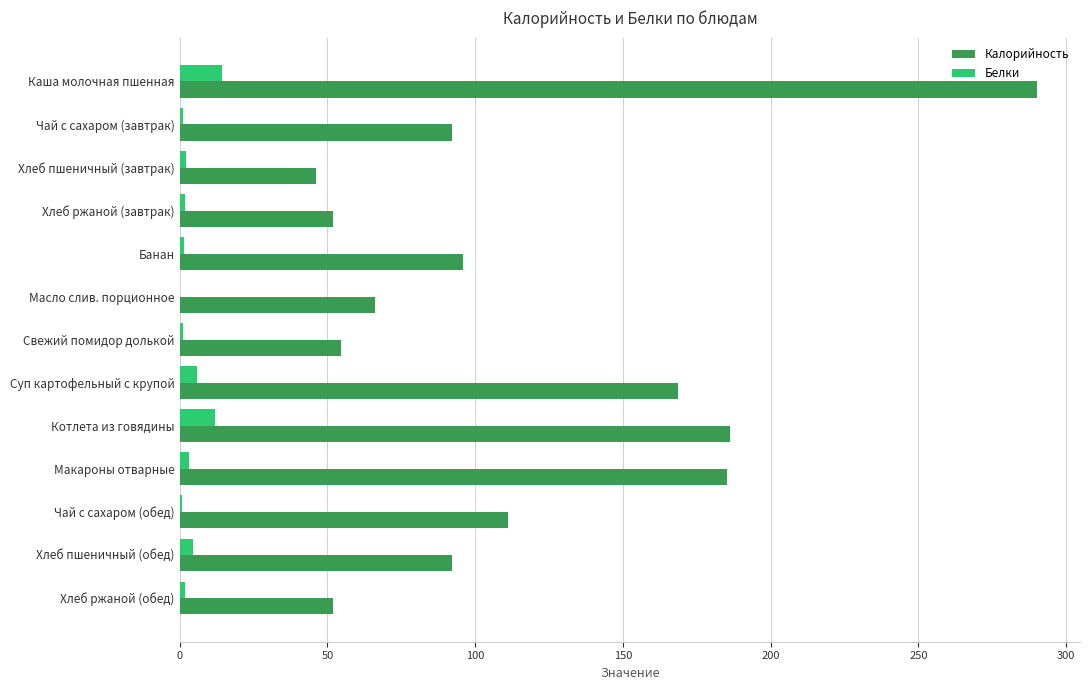

What is the highest value of the Белки series?

14.2